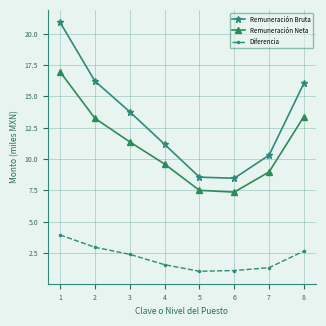

List the series in order of their overall mean, lowest first.

Diferencia, Remuneración Neta, Remuneración Bruta